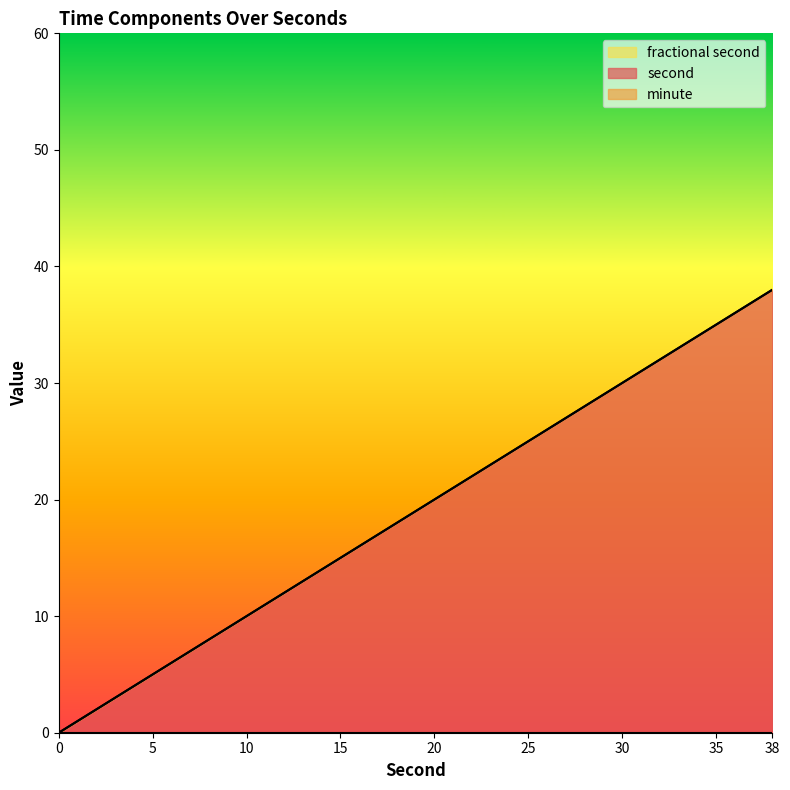

List the labels in order of minute value, largest first.

0, 2, 4, 6, 8, 10, 12, 14, 16, 18, 20, 22, 24, 26, 28, 30, 32, 34, 36, 38